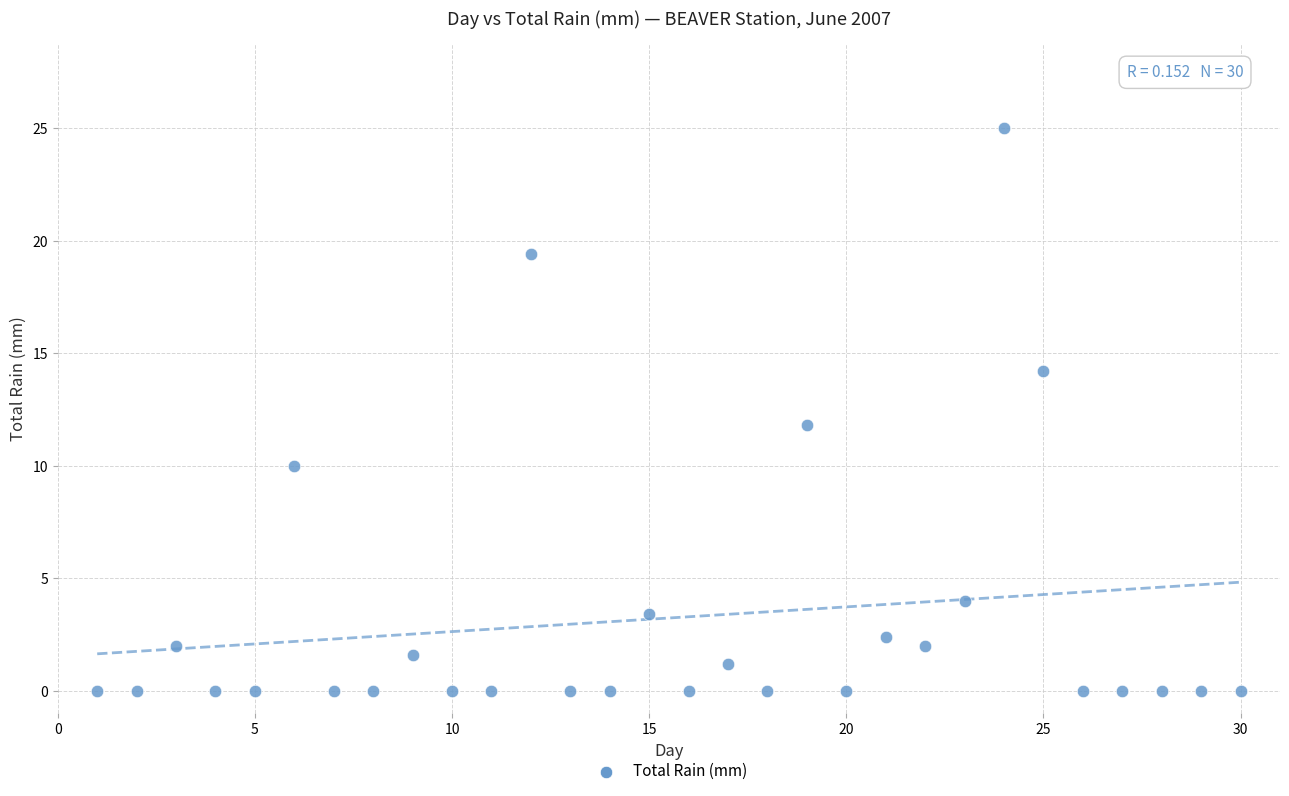

What is the range of Y values (max minus min)?

25.0